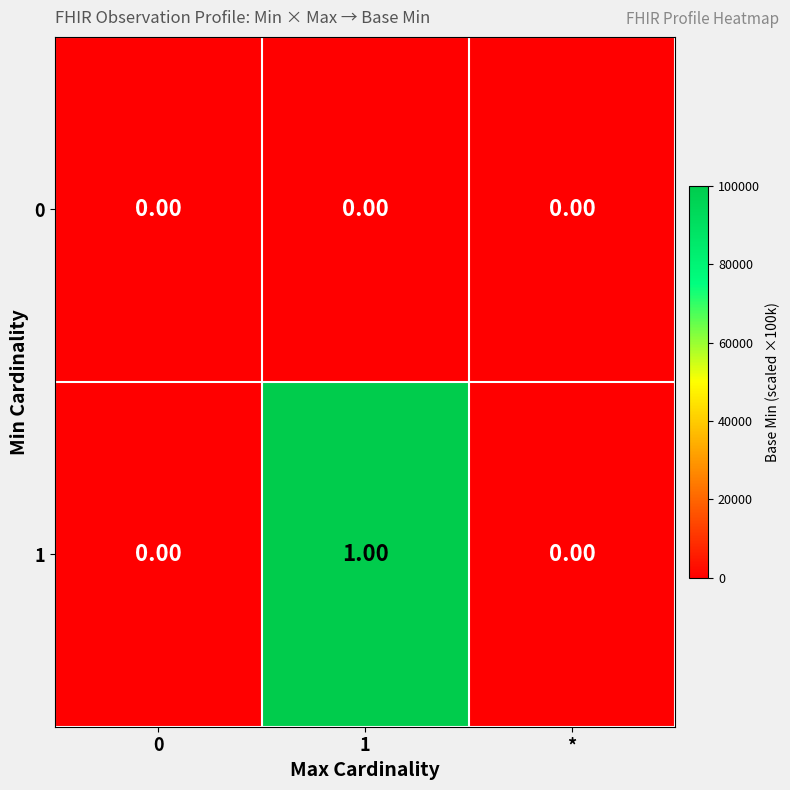

List the series in order of their peak value, highest first.

1, 0